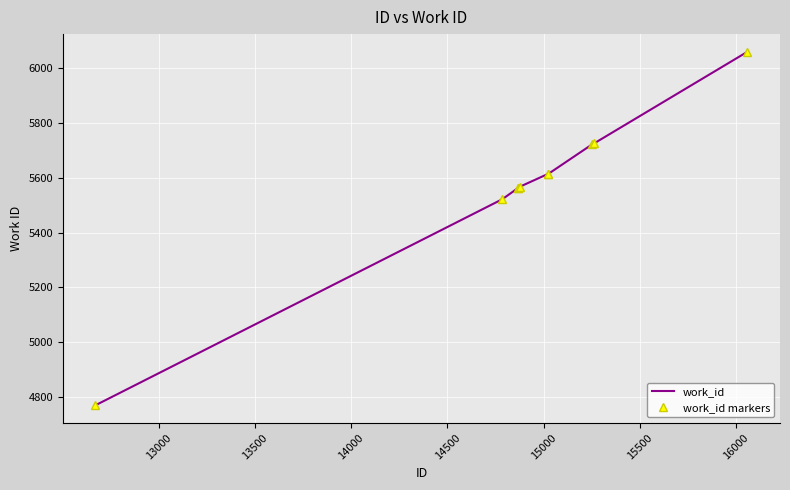

Reading left to right, what are all the values shown in this chart?

work_id: 4769	5522	5562	5562	5568	5614	5614	5723	5726	6061
work_id markers: 4769	5522	5562	5562	5568	5614	5614	5723	5726	6061